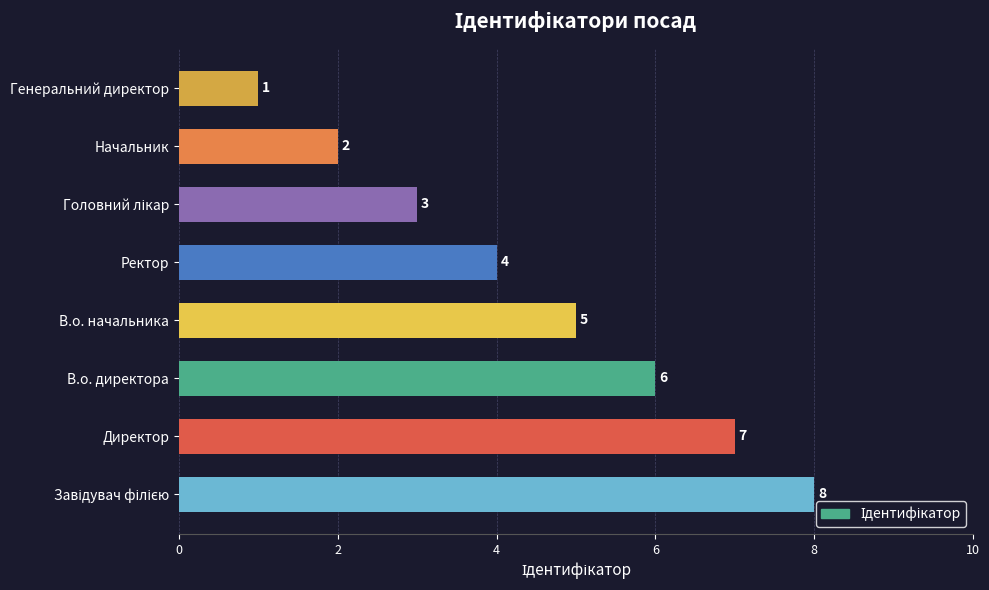

At which label is the value closest to 4?

Ректор